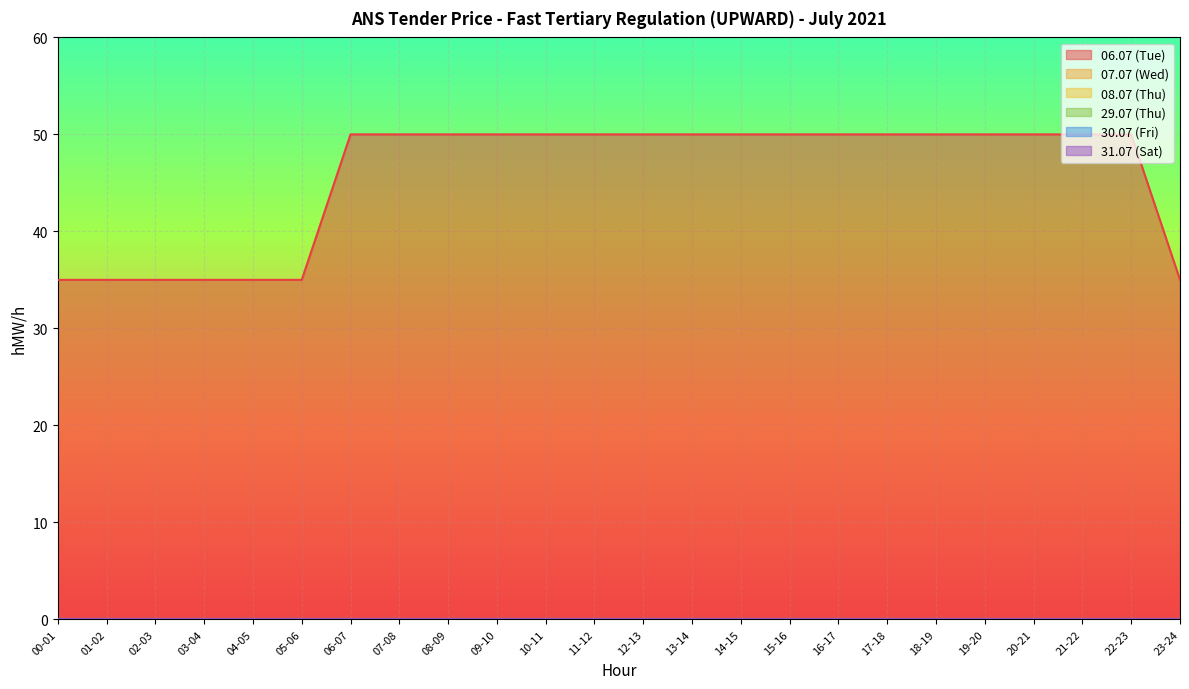

How many categories are shown in the chart?

24